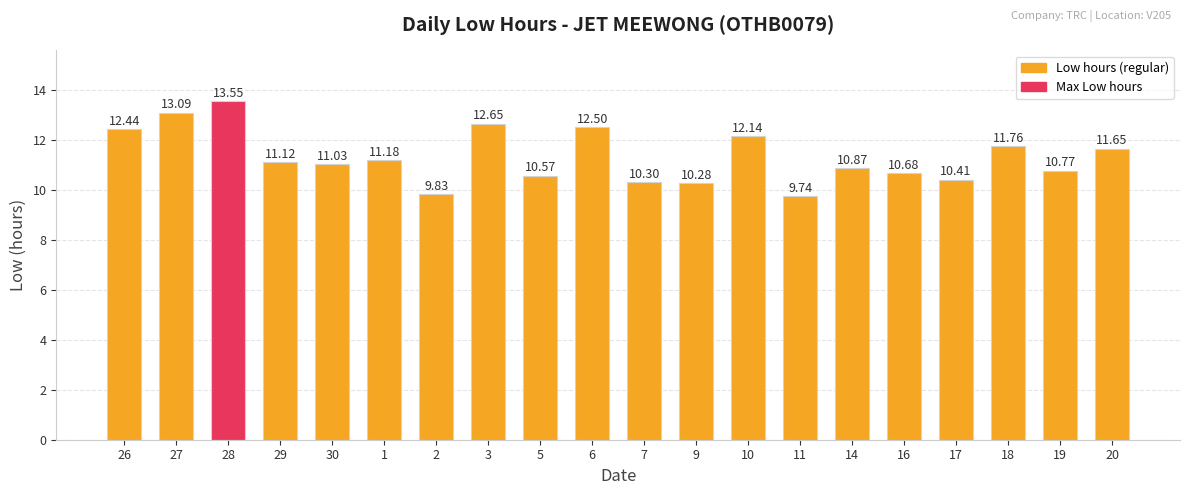

What position from the left is 30?

5